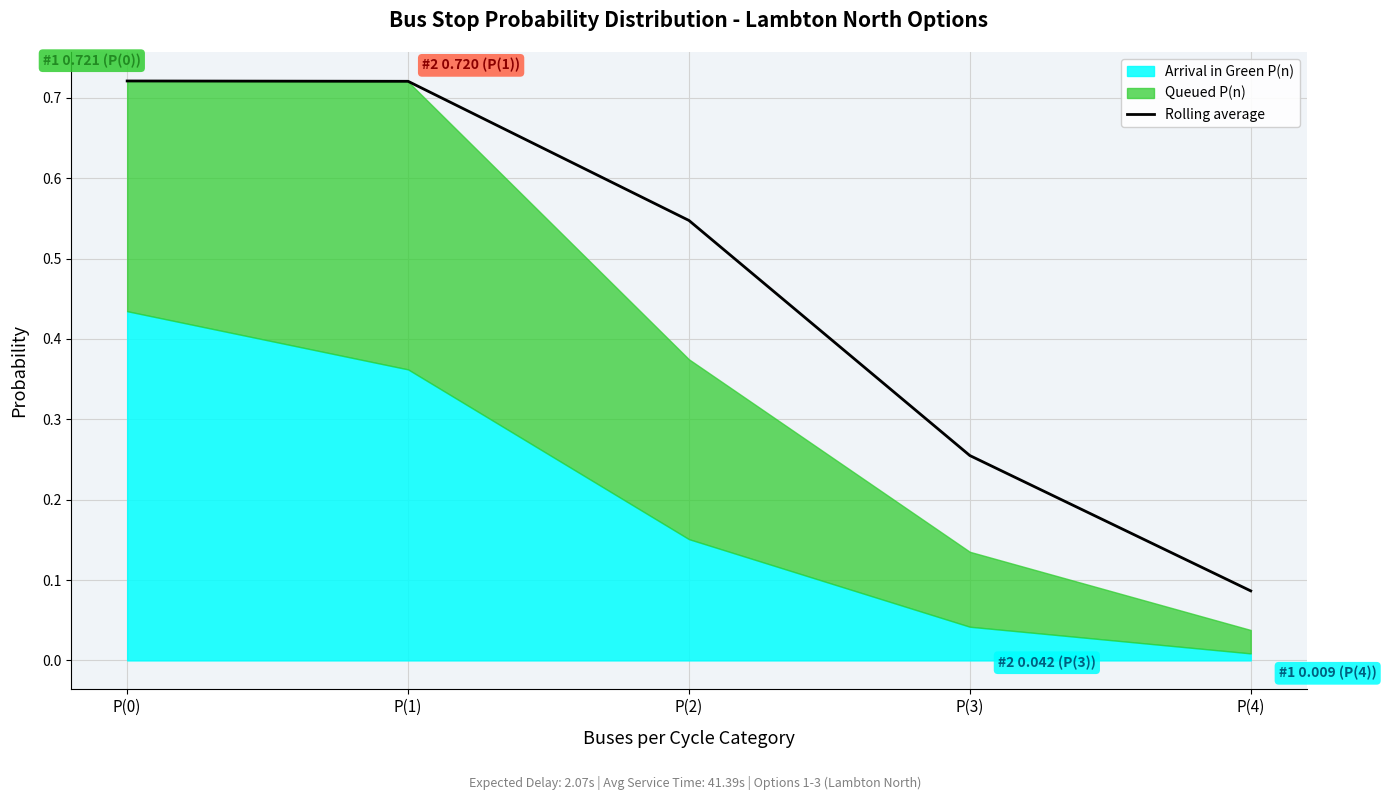

What is the label of the 1st point from the right?

P(4)